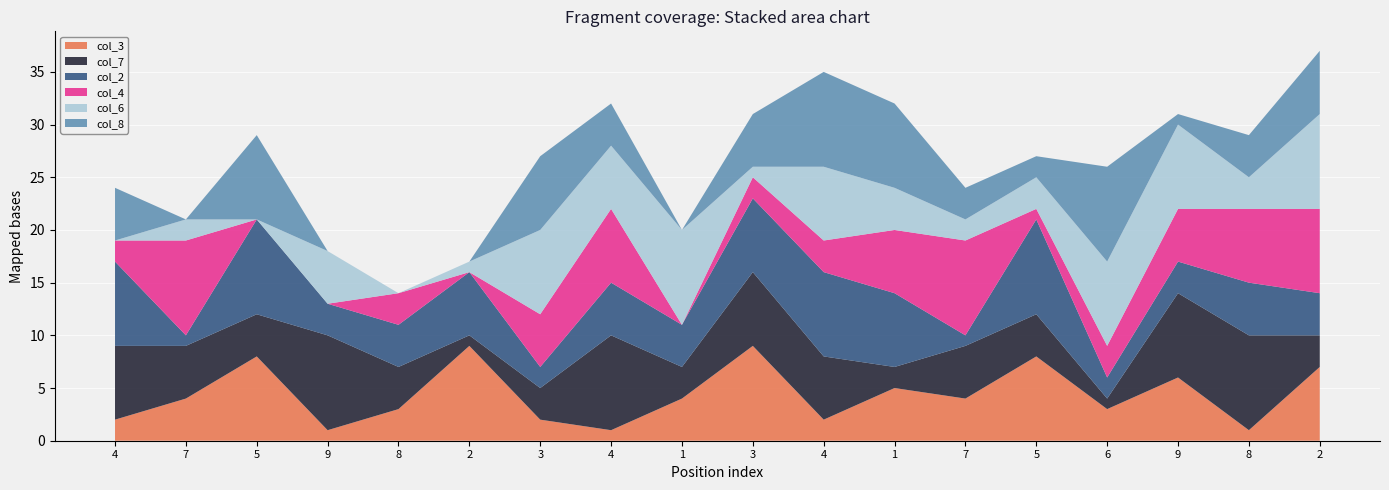

True or false: col_8 has a value of 1 at 9.

False